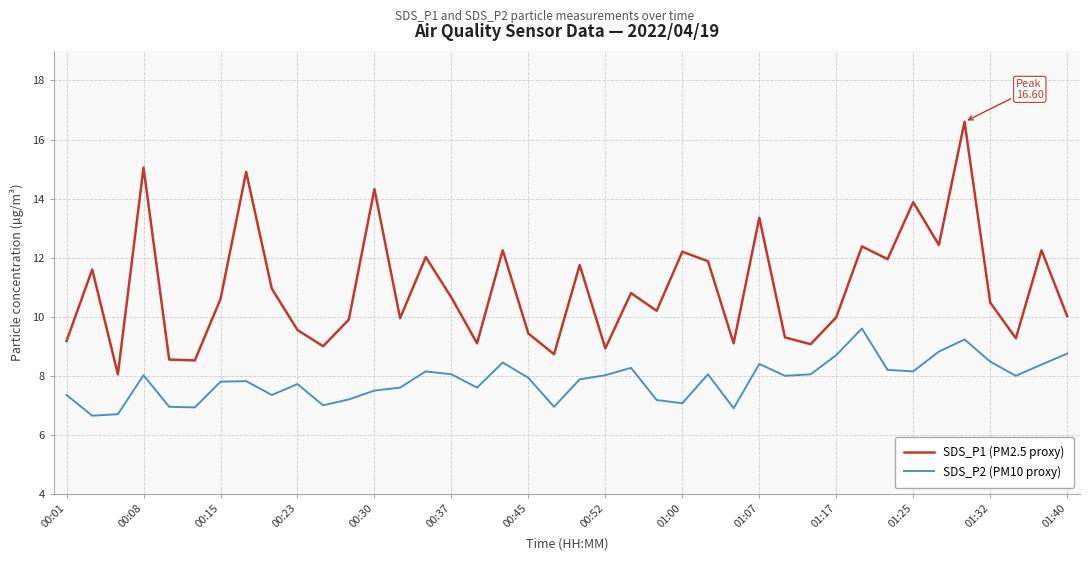

What is the greatest value displayed?

16.6